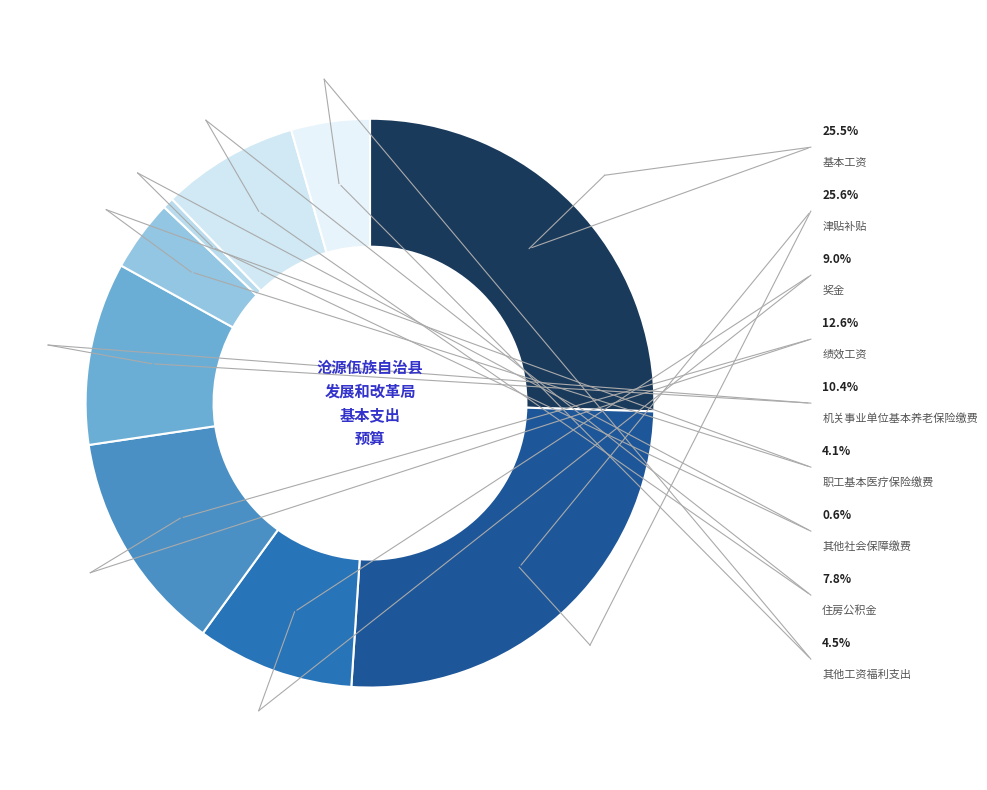

Which slice is the largest?

津贴补贴